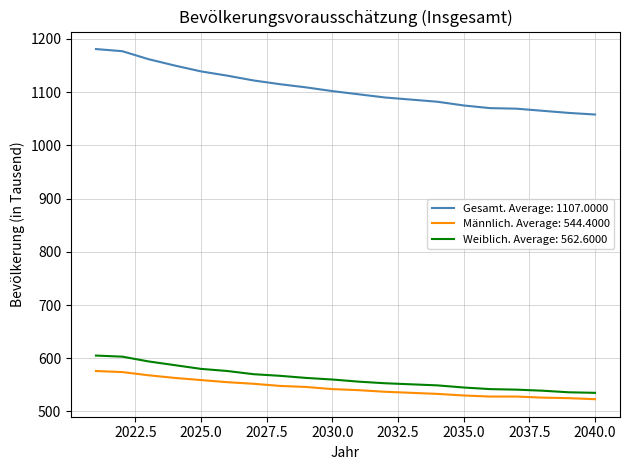

Which series has the largest total across all categories?

Gesamt. Average: 1107.0000